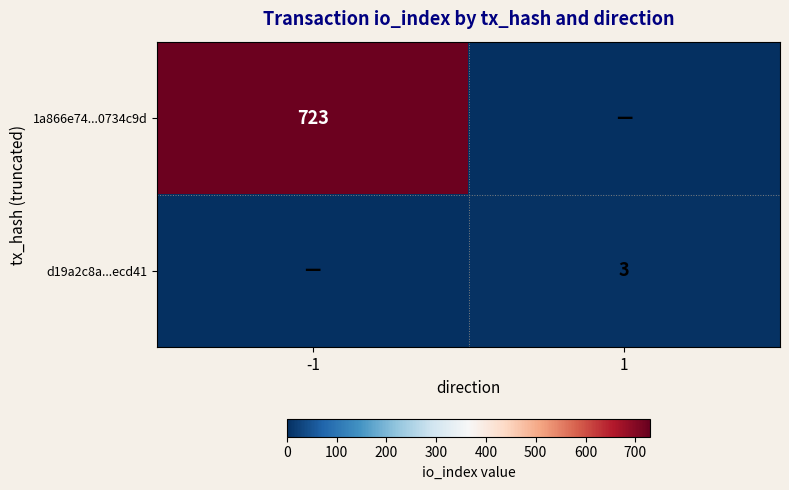

The value of d19a2c8a...ecd41 at 1 is 4. True or false?

False